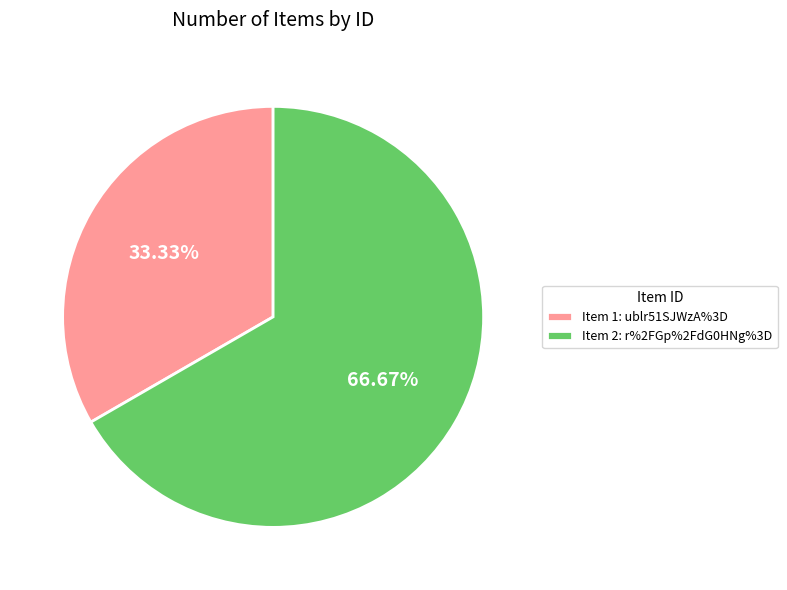

How many segments does this pie chart have?

2